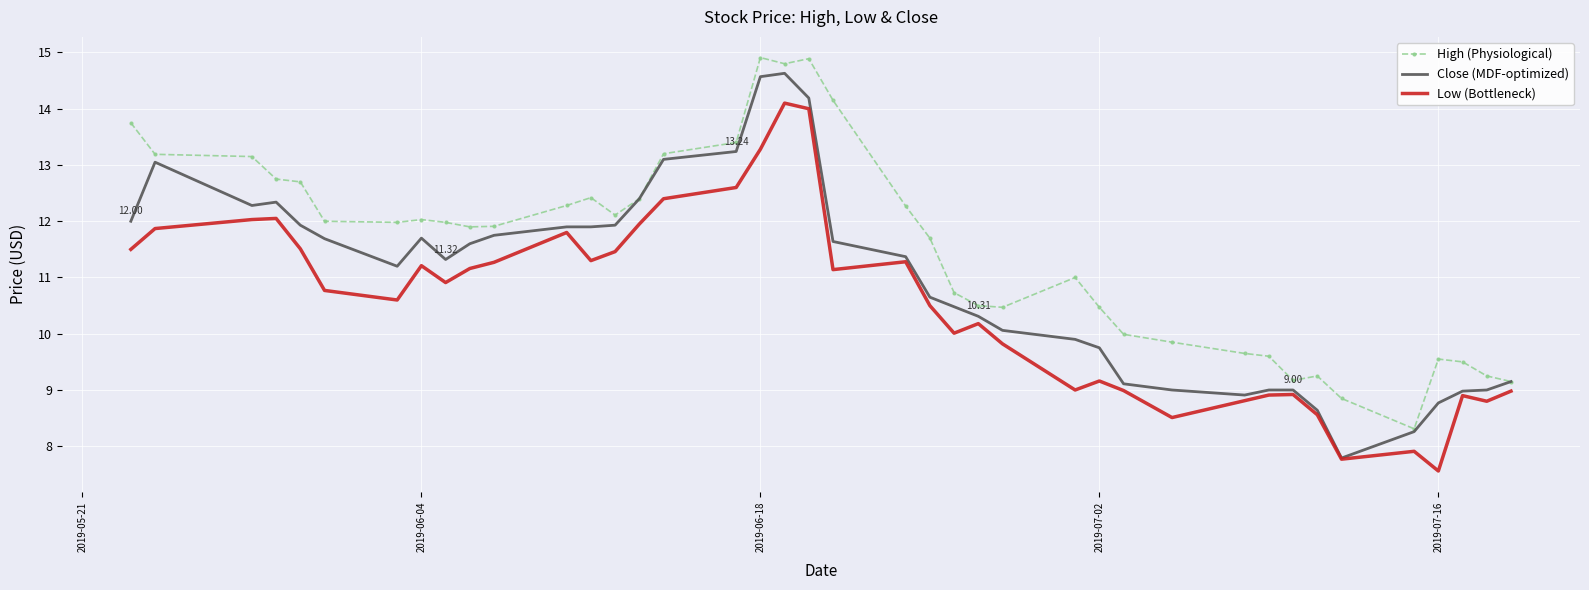

How many values in the Close (MDF-optimized) series exceed 11?

22